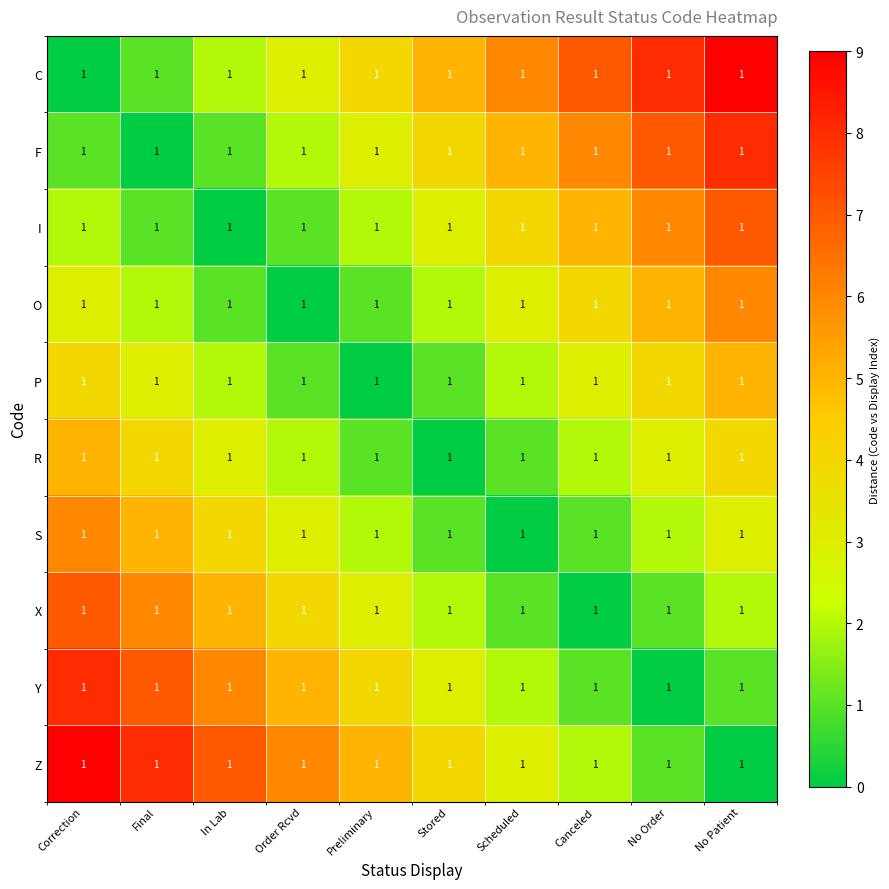

Count the S values in the range 1 to 4.

7